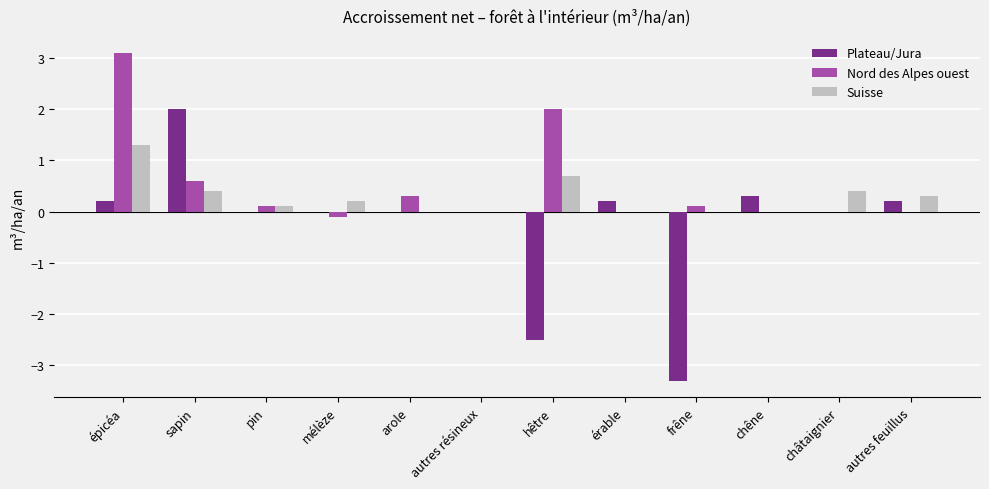

True or false: Plateau/Jura has a value of 2.8 at sapin.

False